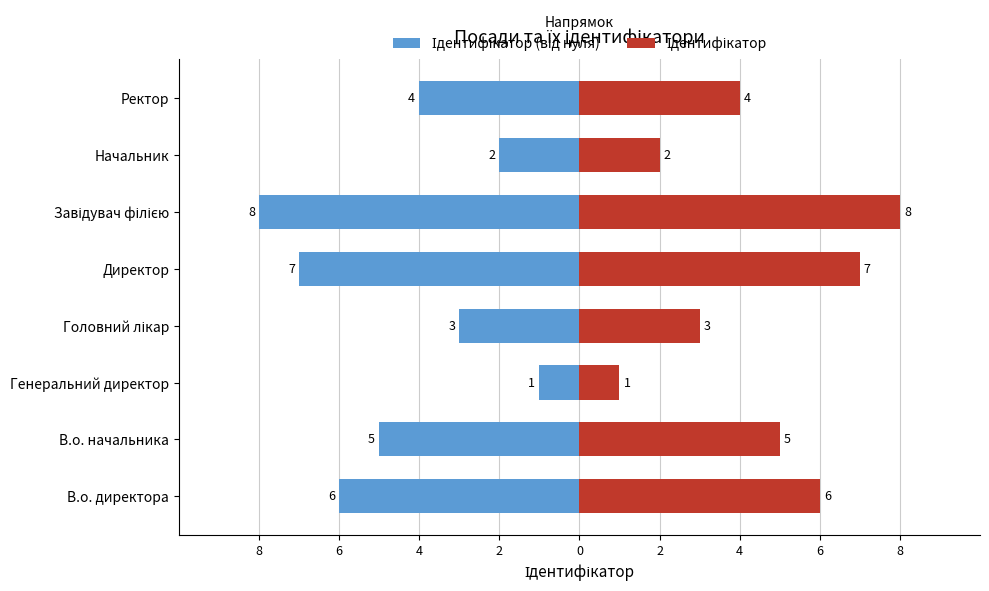

Reading left to right, list all the values displayed in this chart.

Ідентифікатор (від нуля): -6	-5	-1	-3	-7	-8	-2	-4
Ідентифікатор: 6	5	1	3	7	8	2	4